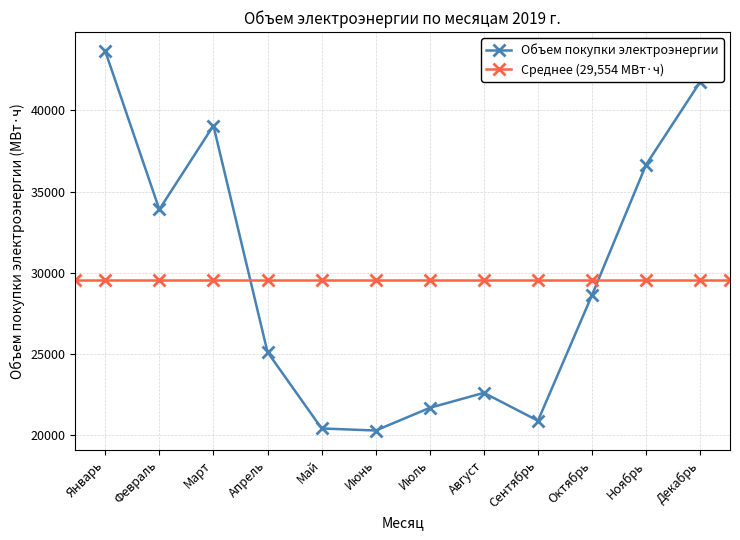

Does the chart have visible grid lines?

Yes